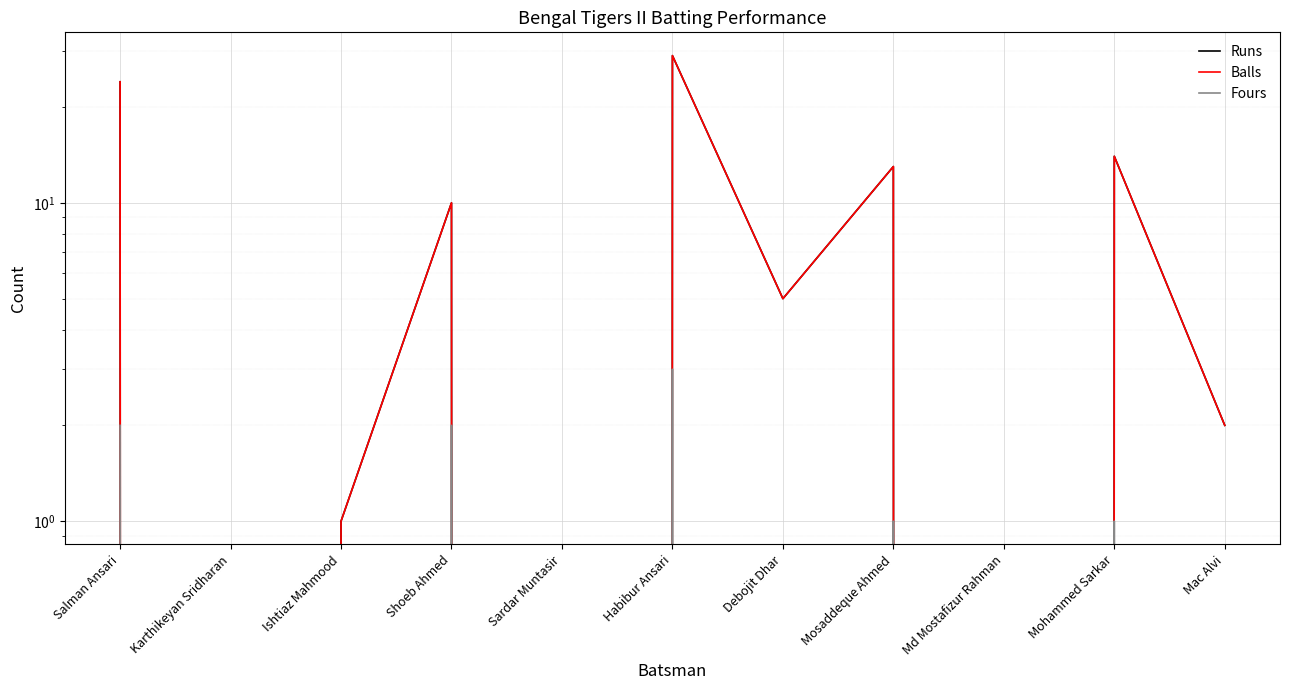

What is the difference between the highest and lowest values at Ishtiaz Mahmood?

1